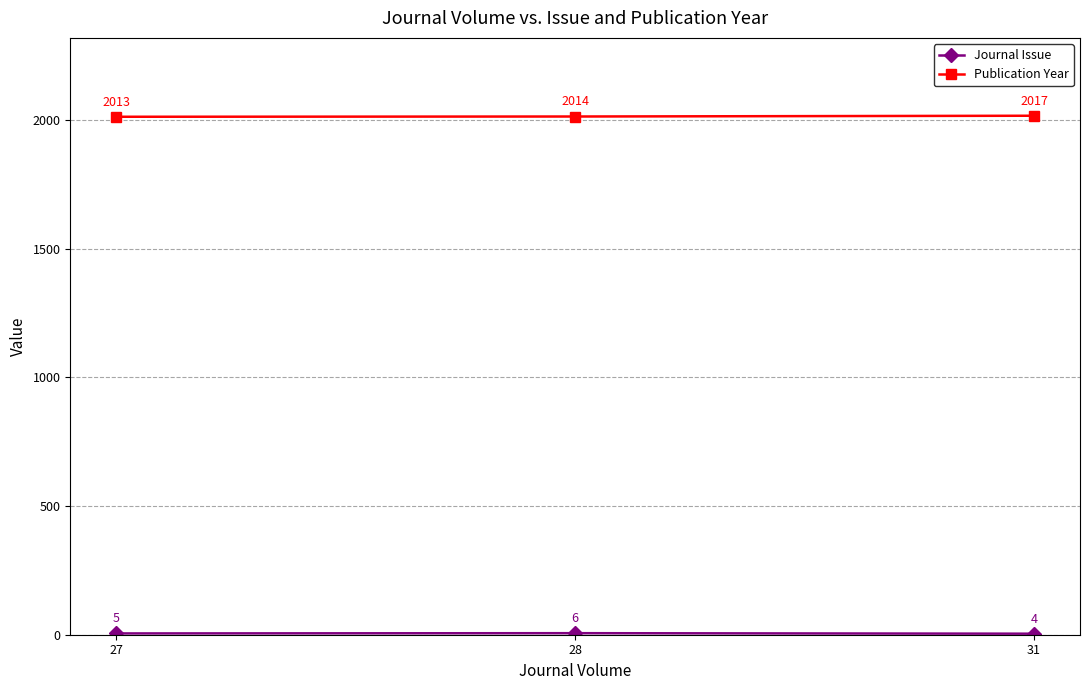

Count the number of data series in this chart.

2